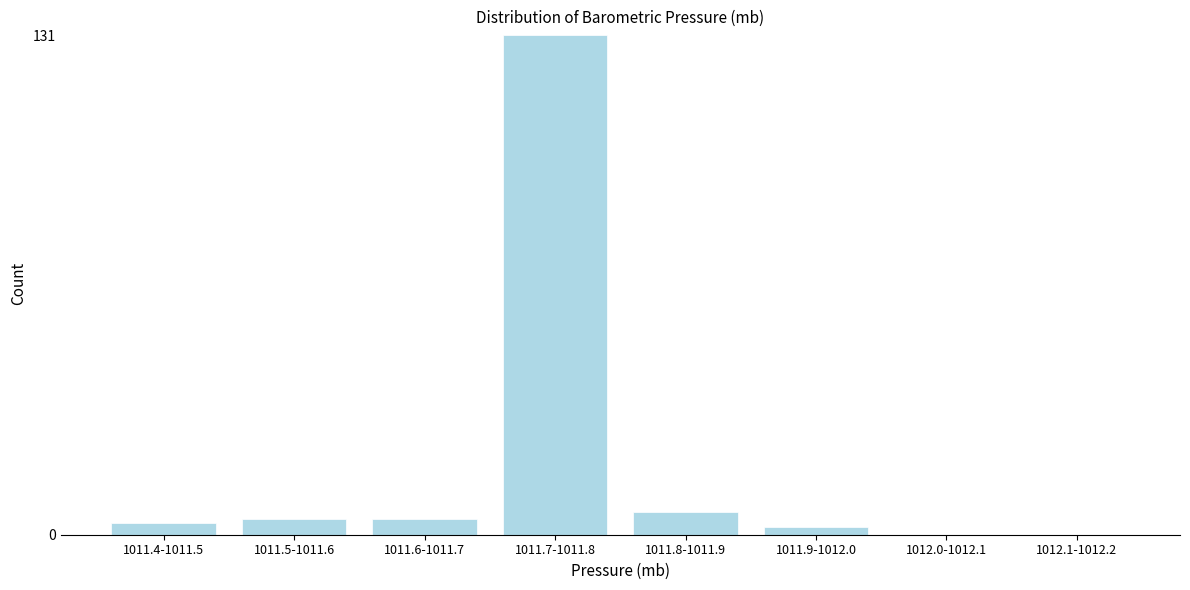

Reading left to right, what are all the values shown in this chart?

1011.4-1011.5=3	1011.5-1011.6=4	1011.6-1011.7=4	1011.7-1011.8=131	1011.8-1011.9=6	1011.9-1012.0=2	1012.0-1012.1=0	1012.1-1012.2=0